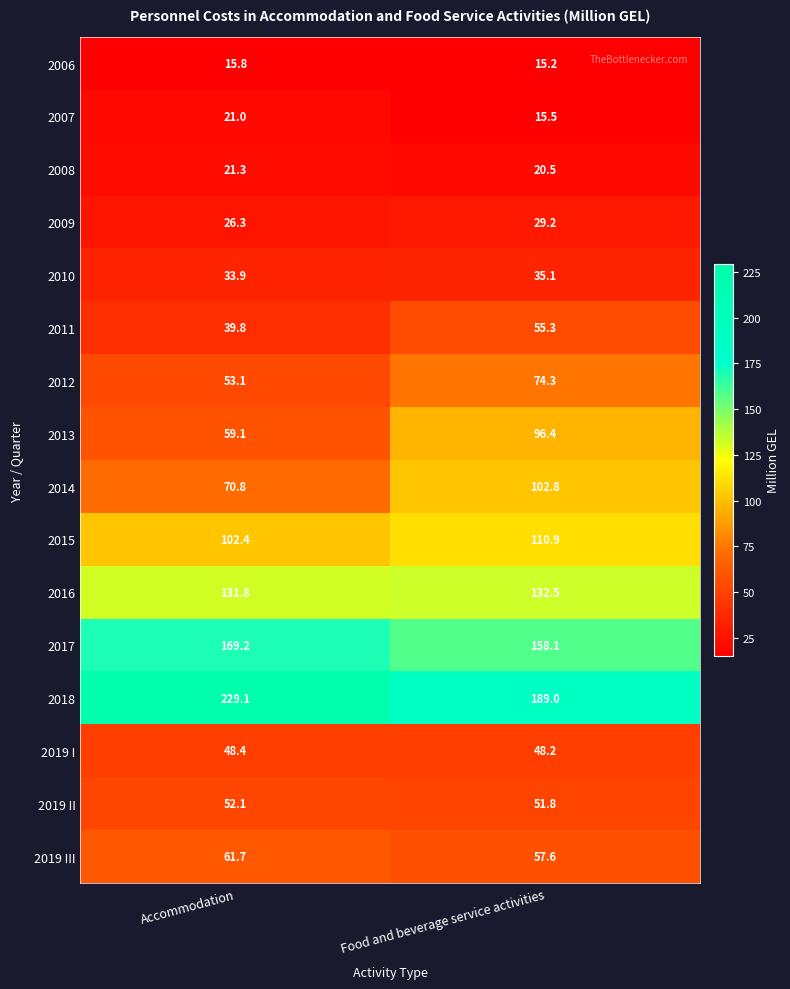

What is the minimum value shown in the chart?

15.2